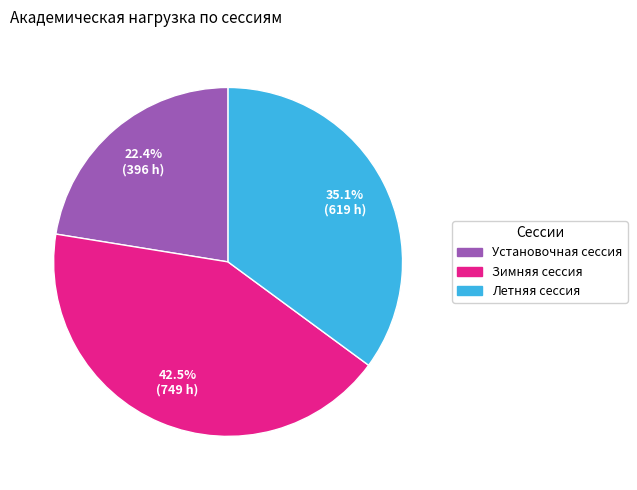

What percentage is the Летняя сессия slice, to the nearest percent?

35%